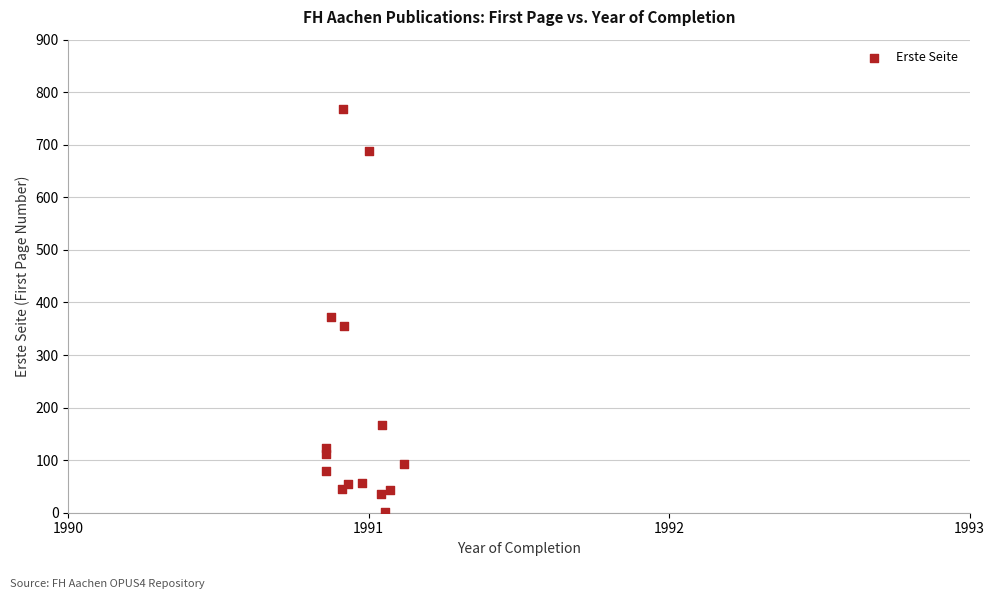

What Y value in the scatter plot is closest to 385?

372